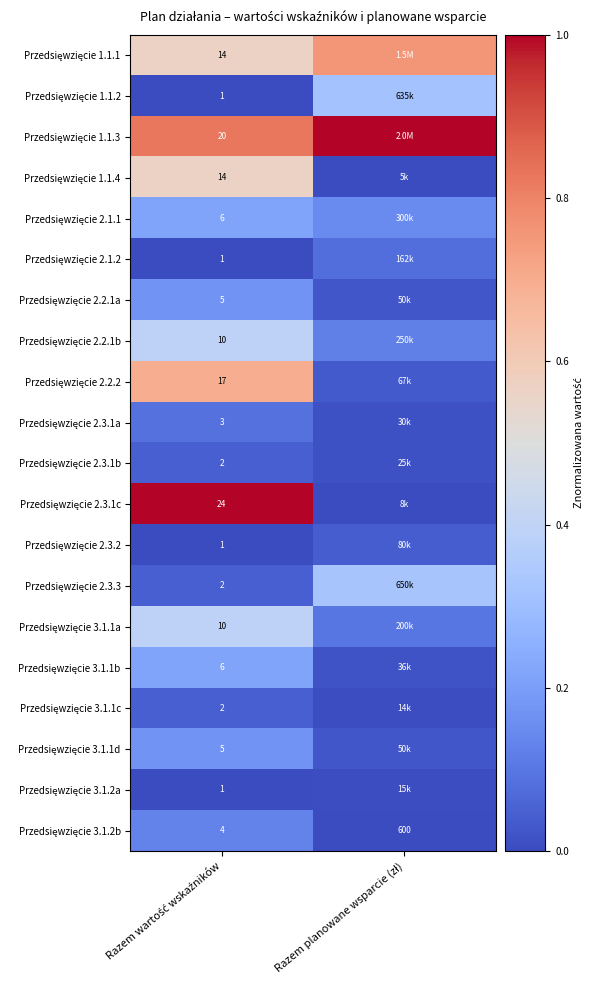

At which category does the chart reach its minimum across all series?

Razem wartość wskaźników